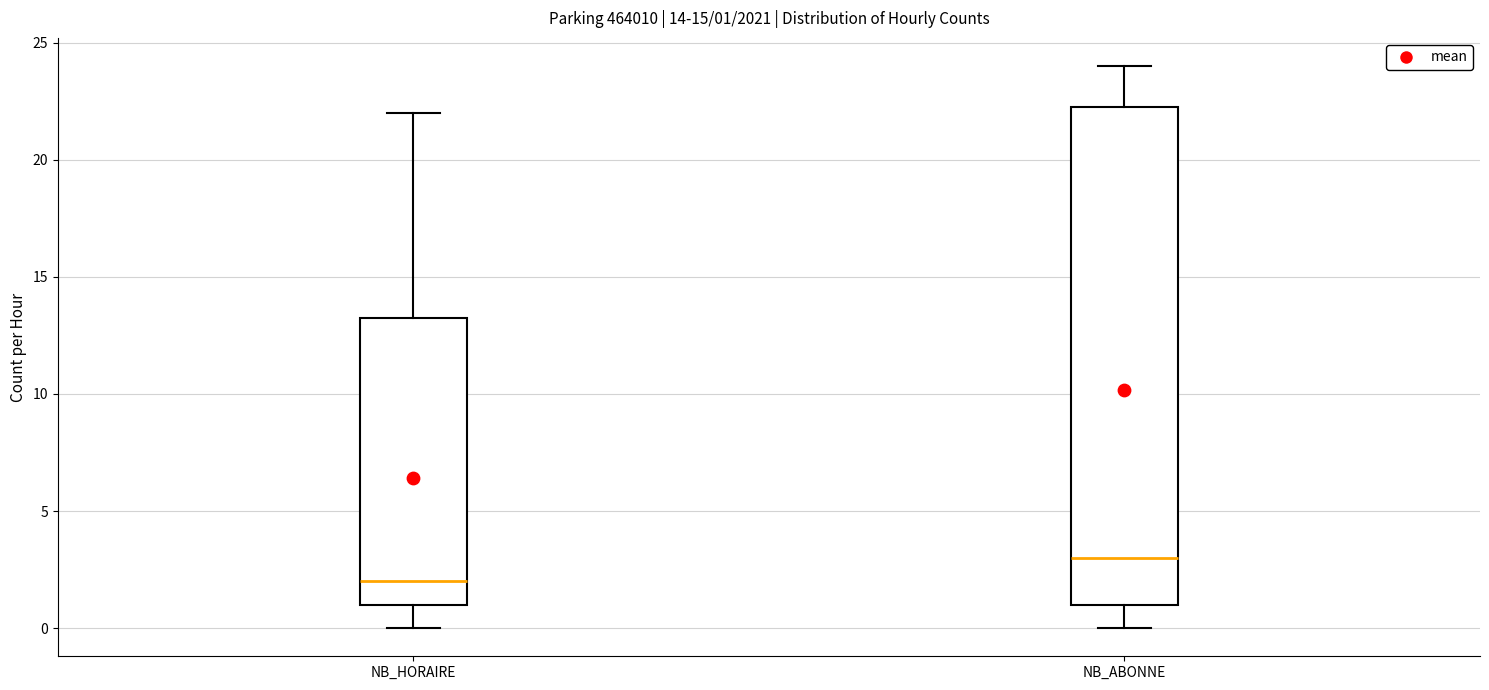

Which box has the lowest median line?

NB_HORAIRE